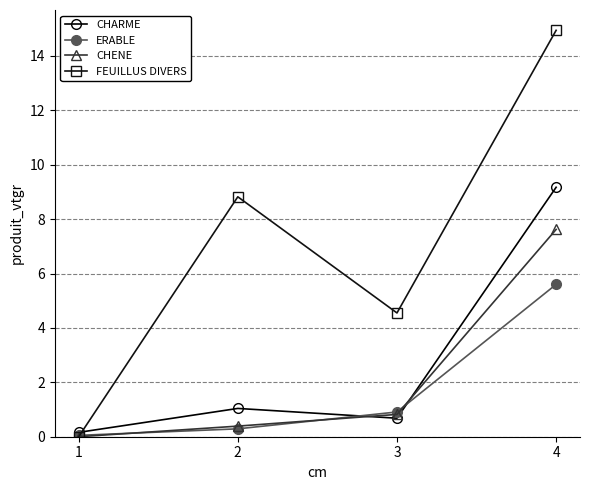

Which series ends up on top after the final intersection of CHENE and CHARME?

CHARME